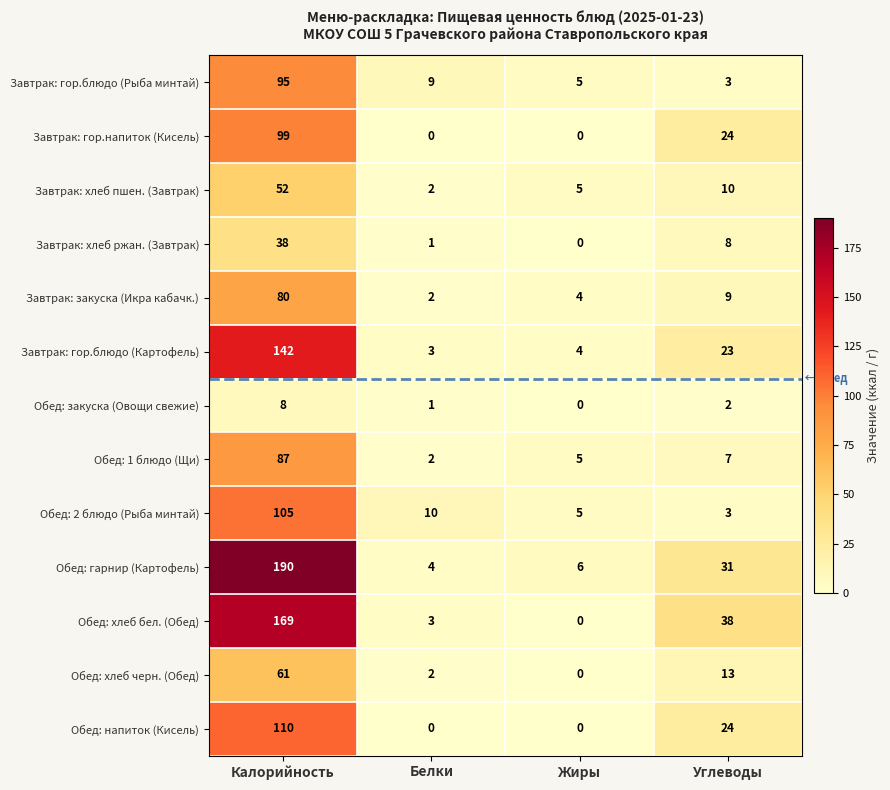

List the series in order of their peak value, highest first.

Обед: гарнир (Картофель), Обед: хлеб бел. (Обед), Завтрак: гор.блюдо (Картофель), Обед: напиток (Кисель), Обед: 2 блюдо (Рыба минтай), Завтрак: гор.напиток (Кисель), Завтрак: гор.блюдо (Рыба минтай), Обед: 1 блюдо (Щи), Завтрак: закуска (Икра кабачк.), Обед: хлеб черн. (Обед), Завтрак: хлеб пшен. (Завтрак), Завтрак: хлеб ржан. (Завтрак), Обед: закуска (Овощи свежие)